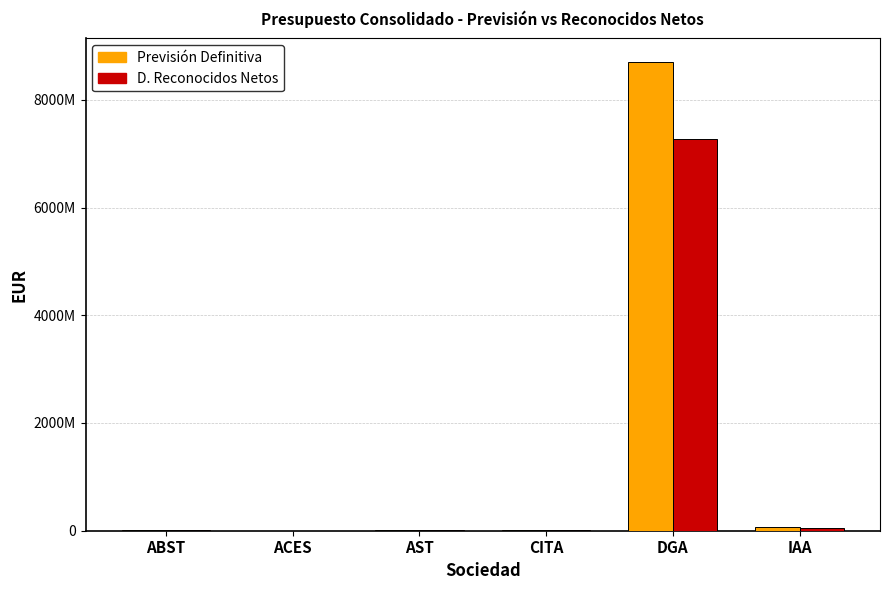

The Previsión Definitiva series shows 8704530910.1 at DGA. True or false?

True